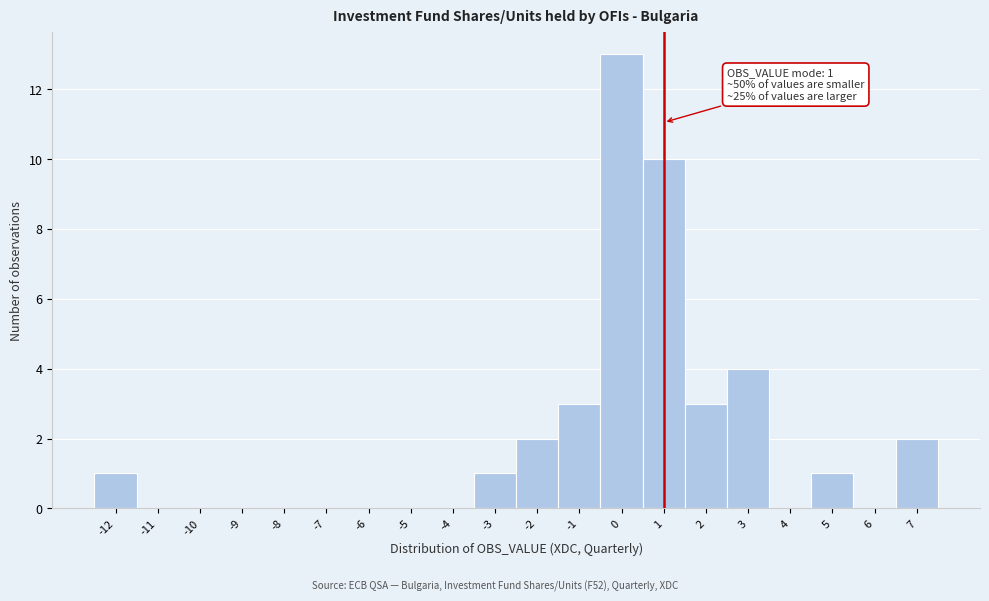

Over which range of the x-axis is the bar tallest?

-0.5 to 0.5